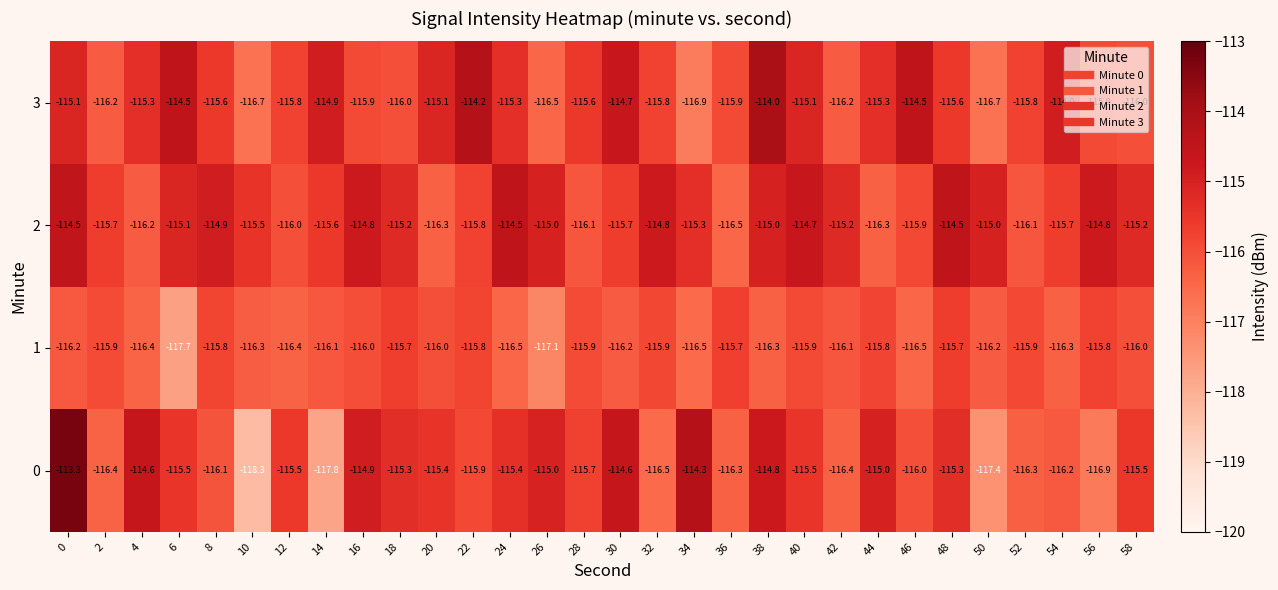

What is the total value across all series at 50?

-465.3